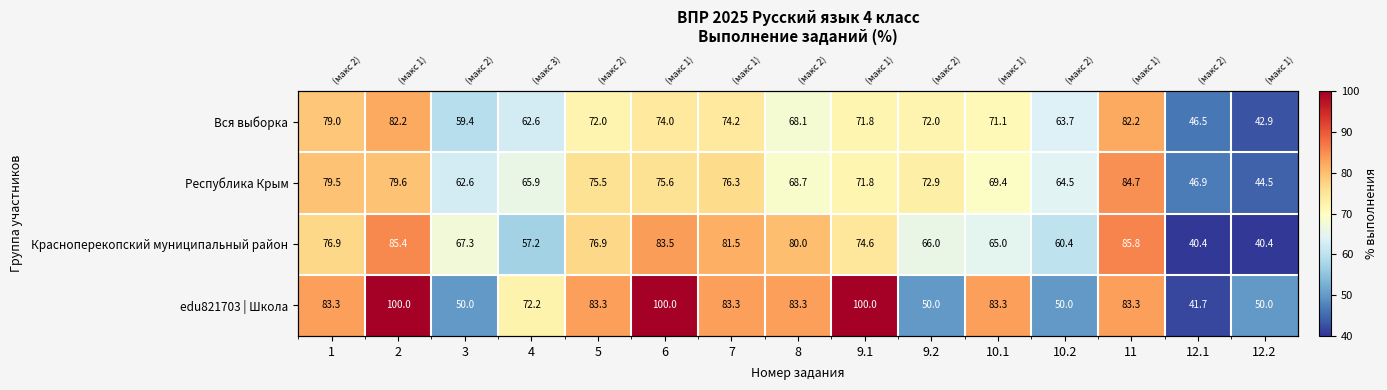

Where does the Вся выборка series first go above 71?

1